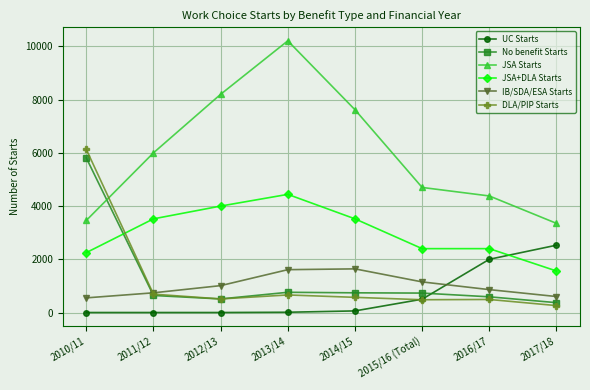

Which series has the largest total across all categories?

JSA Starts